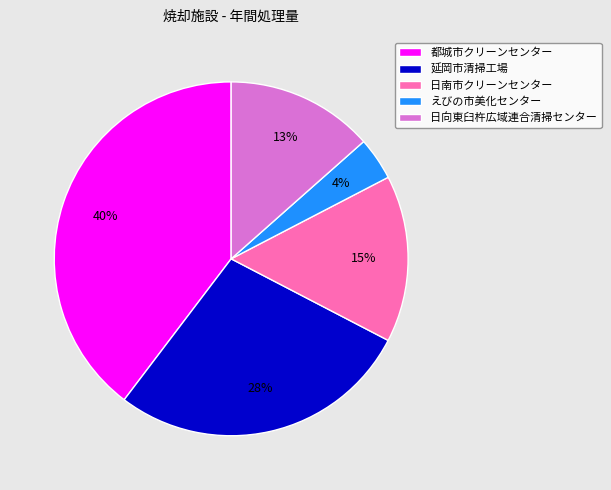

To the nearest percent, what is the combined percentage of 延岡市清掃工場 and えびの市美化センター?

32%